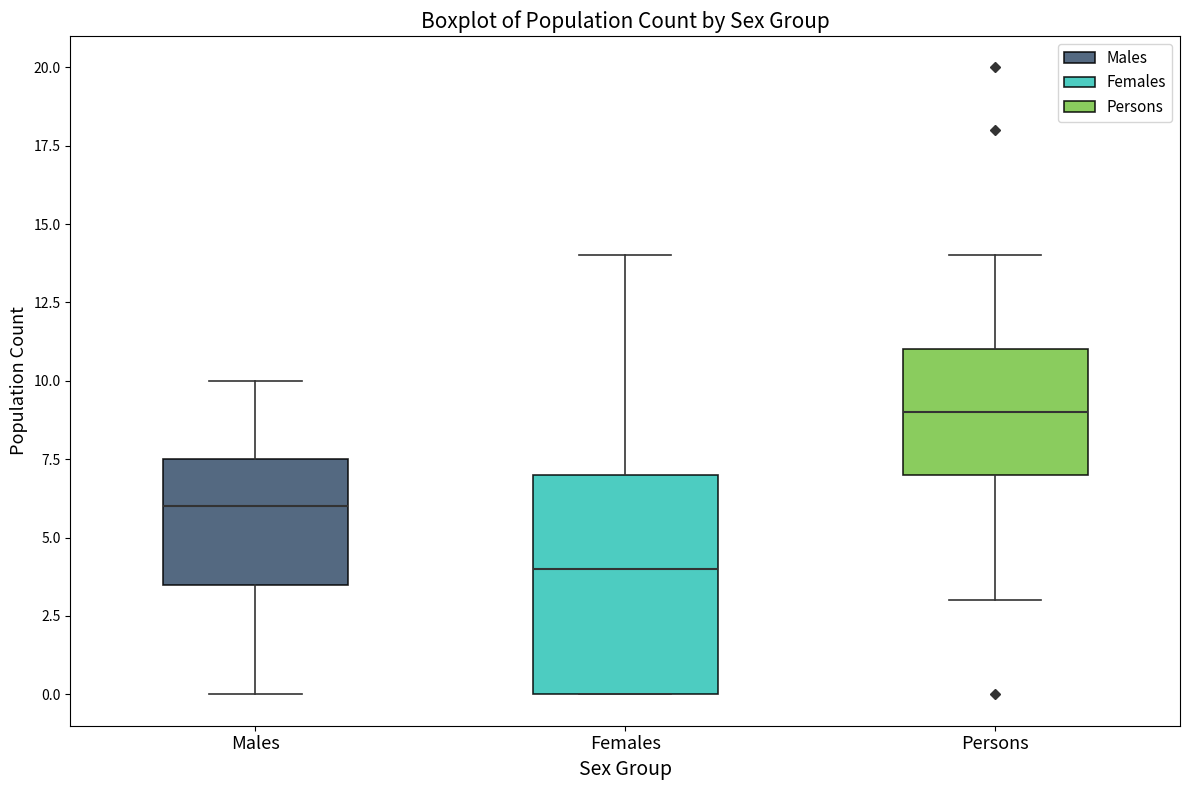

Comparing the boxes themselves (not the whiskers), which one is the tallest?

Females